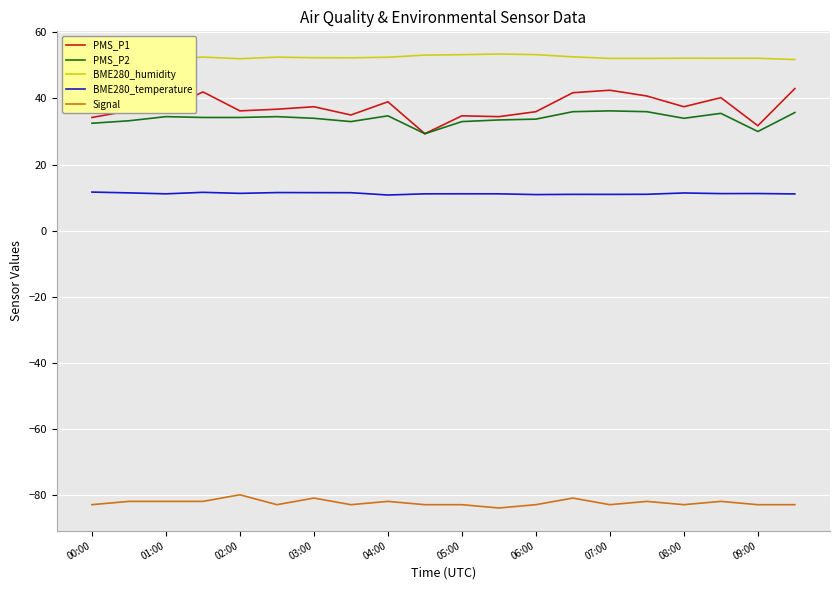

What is the lowest value of the Signal series?

-84.0